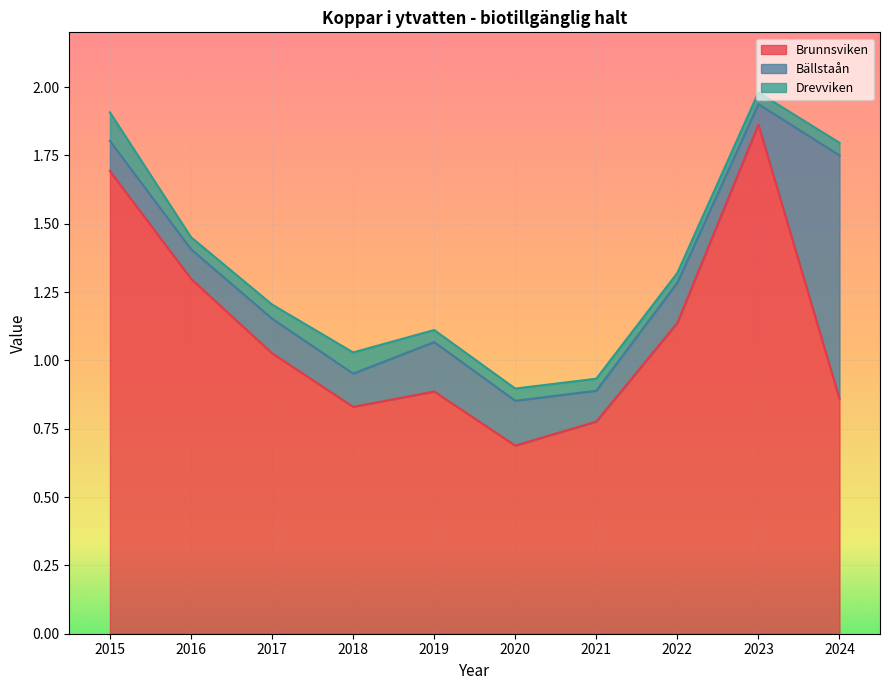

Which series has the largest range (max minus min)?

Brunnsviken